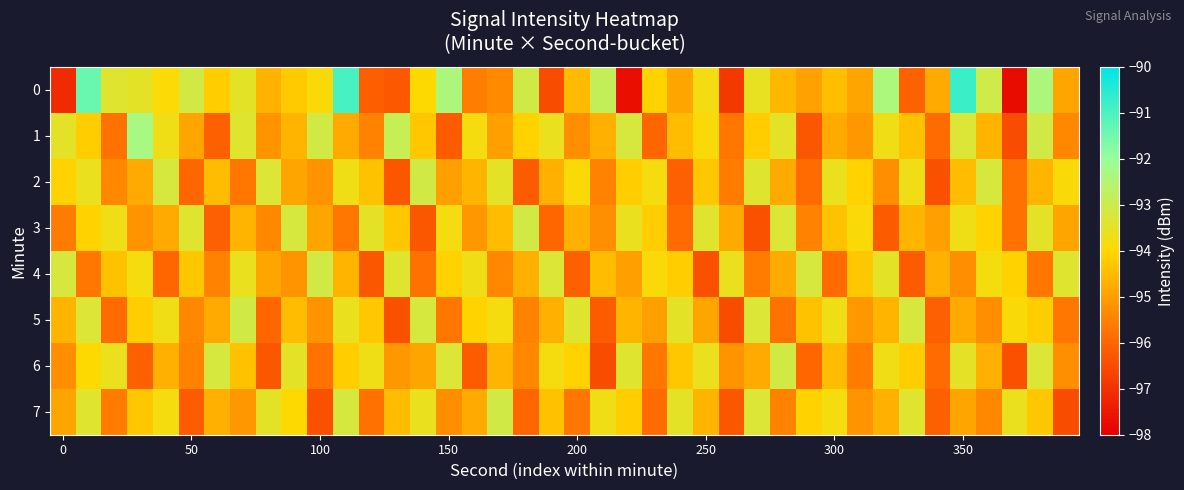

How many distinct data groups are displayed?

8